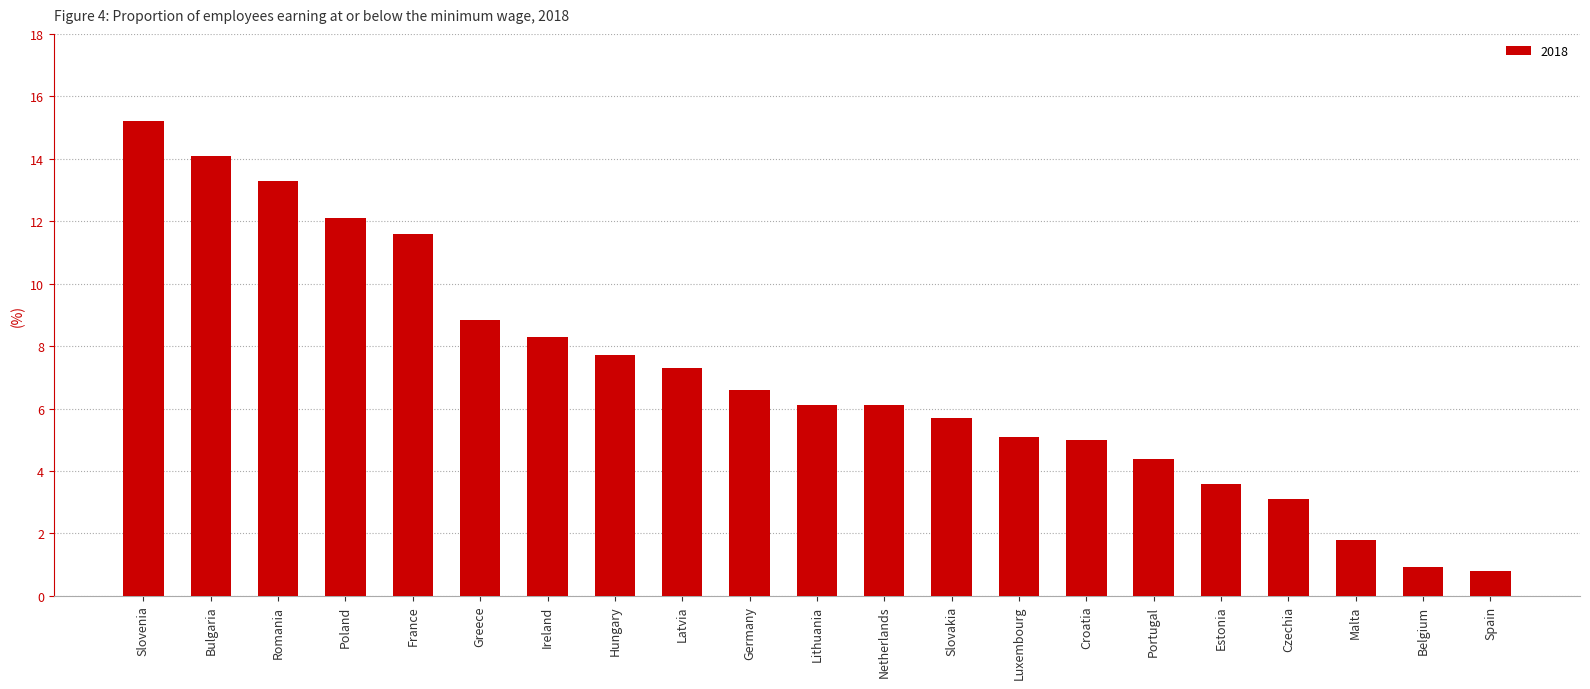

What is the difference between the values at Slovakia and Germany?

0.9